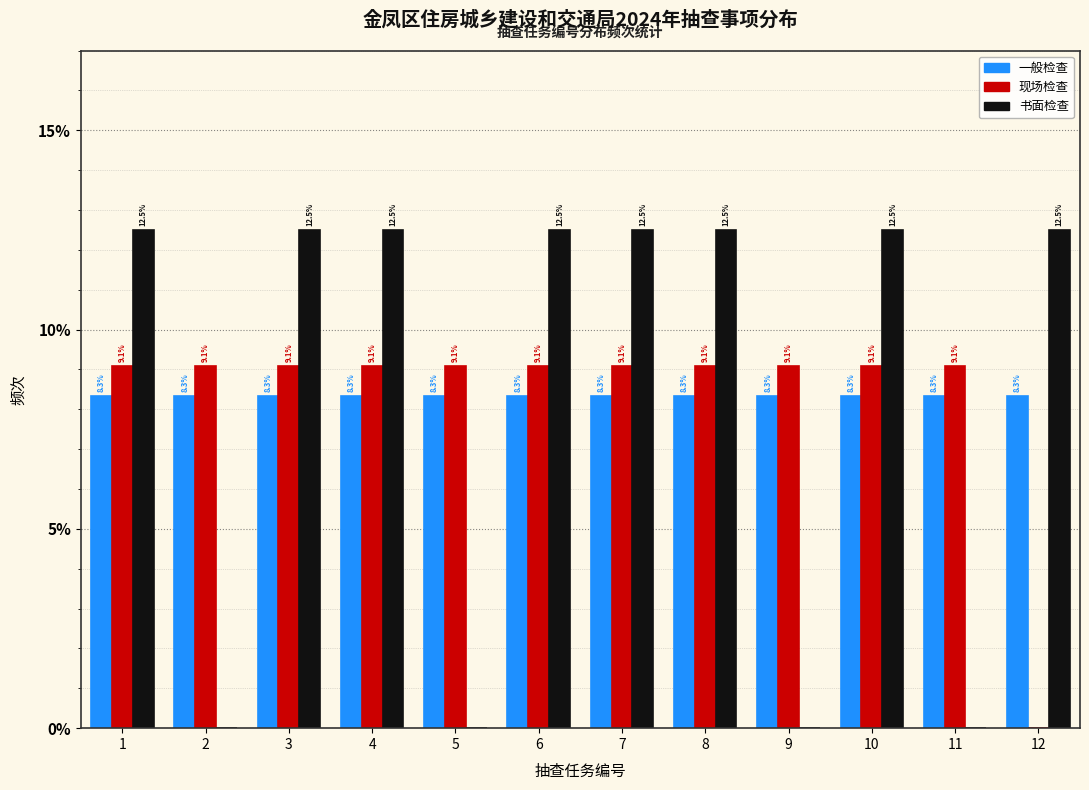

Reading left to right, what are all the values shown in this chart?

一般检查: 1=8.3	2=8.3	3=8.3	4=8.3	5=8.3	6=8.3	7=8.3	8=8.3	9=8.3	10=8.3	11=8.3	12=8.3
现场检查: 1=9.1	2=9.1	3=9.1	4=9.1	5=9.1	6=9.1	7=9.1	8=9.1	9=9.1	10=9.1	11=9.1	12=0.0
书面检查: 1=12.5	2=0.0	3=12.5	4=12.5	5=0.0	6=12.5	7=12.5	8=12.5	9=0.0	10=12.5	11=0.0	12=12.5